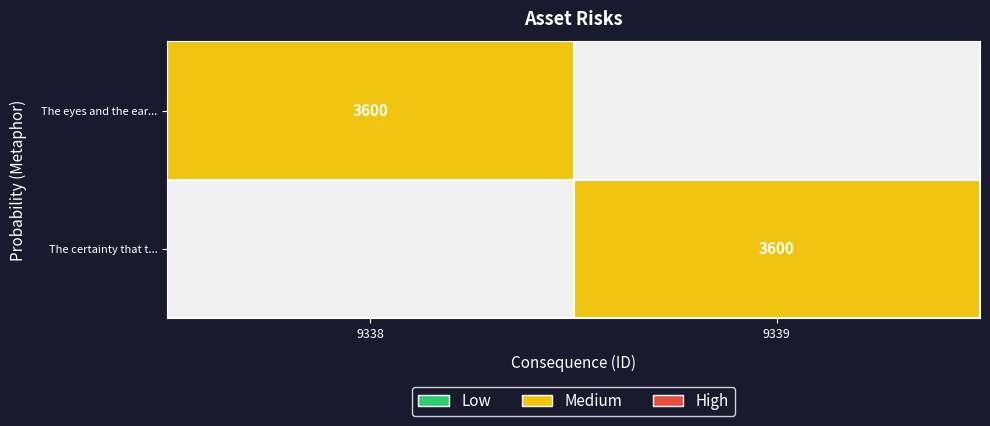

Is it true that The certainty that t... equals 4980 at 9339?

False